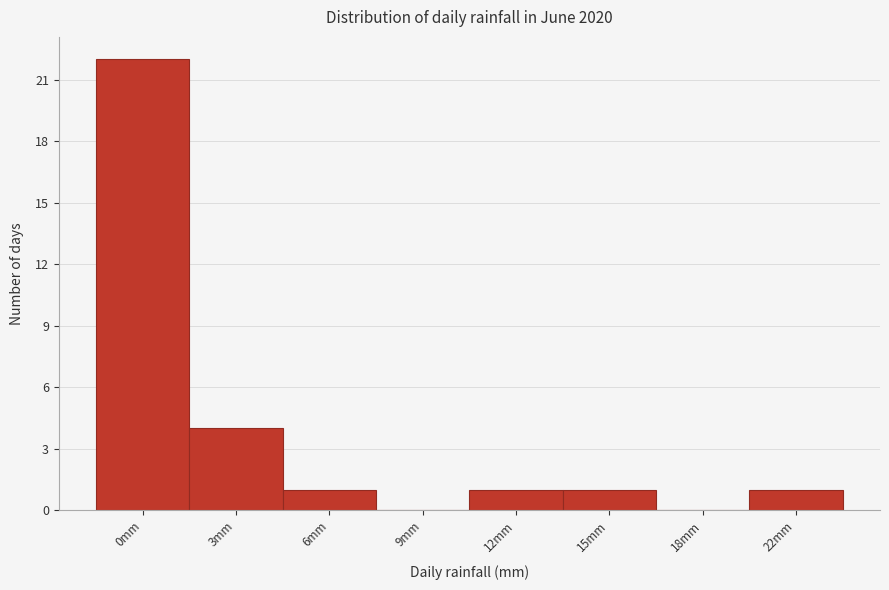

Reading left to right, list all the values displayed in this chart.

0mm=22	3mm=4	6mm=1	9mm=0	12mm=1	15mm=1	18mm=0	22mm=1